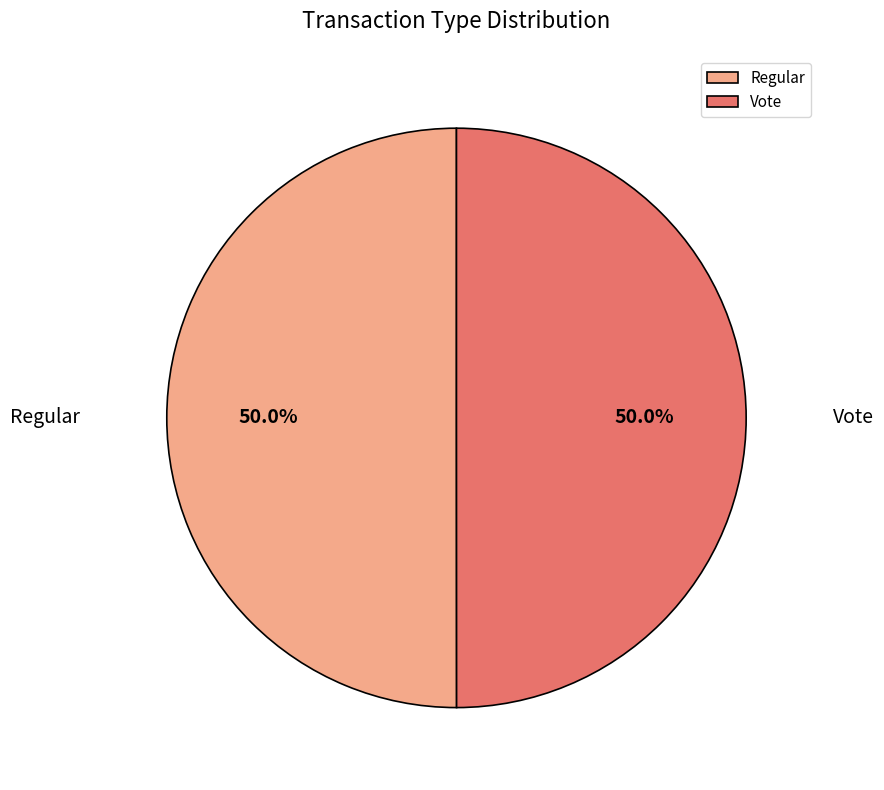

What portion of the pie excludes Vote?

50.0%